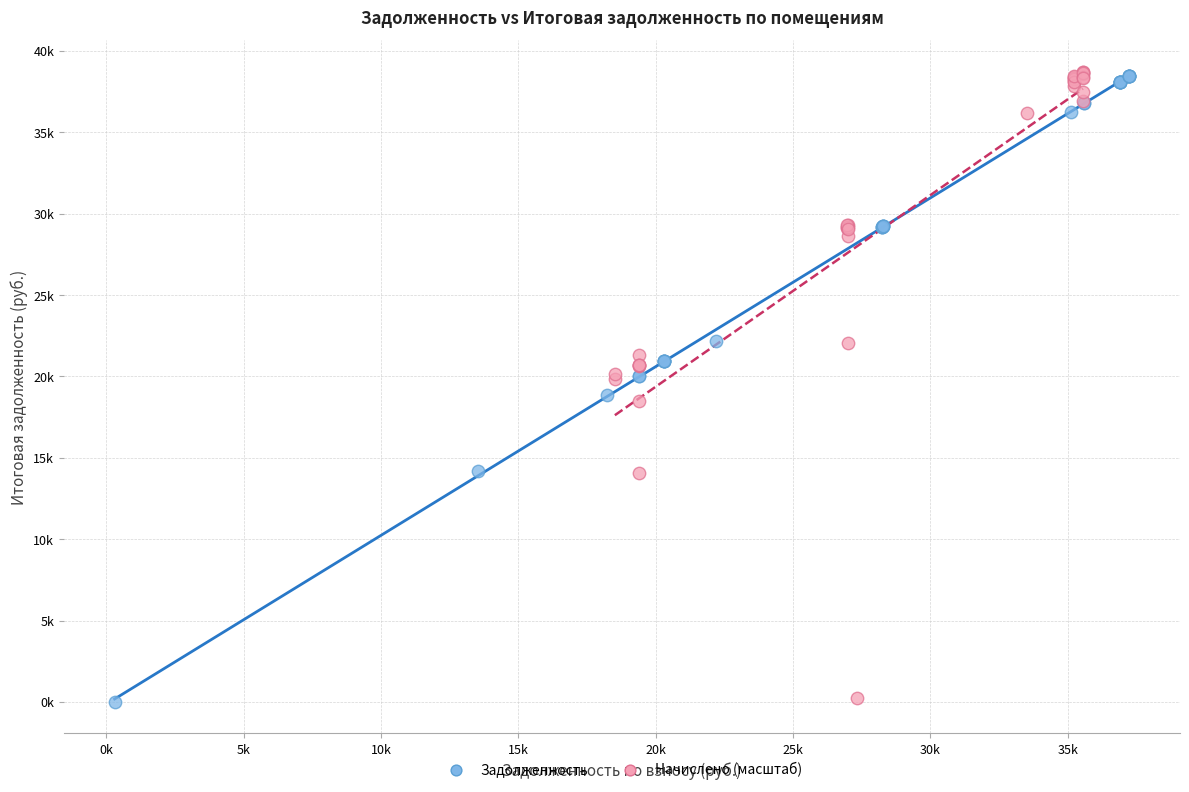

What are all the series names shown in the legend?

Задолженность, Начислено (масштаб)